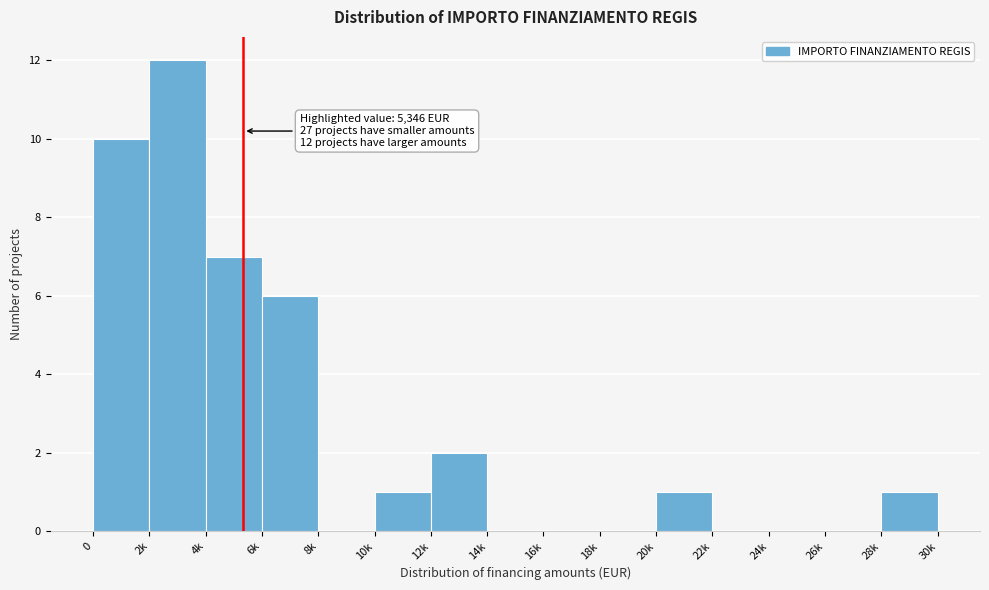

Reading left to right, transcribe all the data shown in this chart.

0=10	2k=12	4k=7	6k=6	8k=0	10k=1	12k=2	14k=0	16k=0	18k=0	20k=1	22k=0	24k=0	26k=0	28k=1